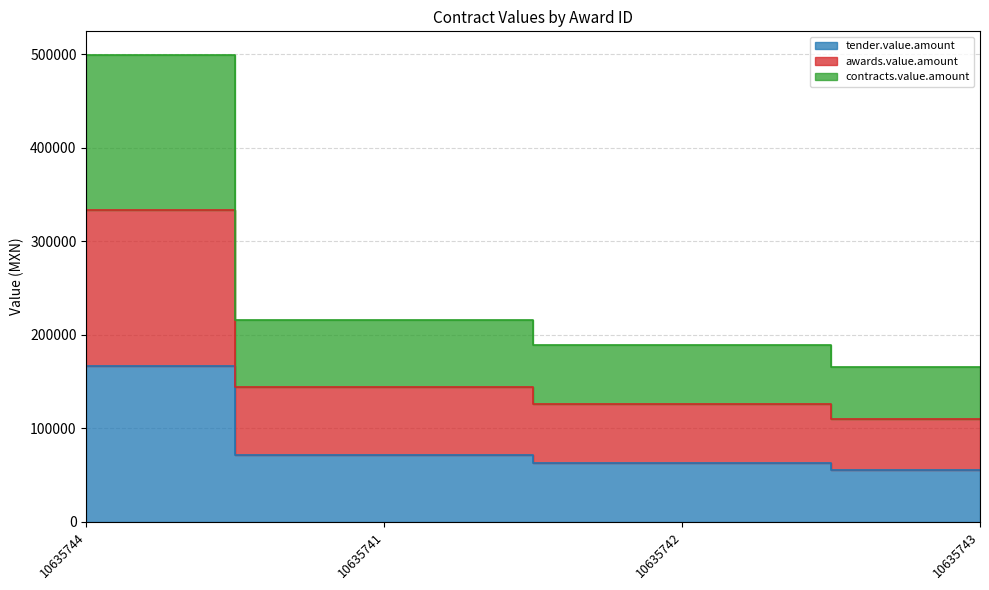

Reading left to right, extract all data points from this chart.

tender.value.amount: 10635744=166487.8	10635741=71725.7	10635742=62813.0	10635743=55000.0
awards.value.amount: 10635744=332975.7	10635741=143451.5	10635742=125626.0	10635743=110000.0
contracts.value.amount: 10635744=499463.5	10635741=215177.2	10635742=188439.0	10635743=165000.0